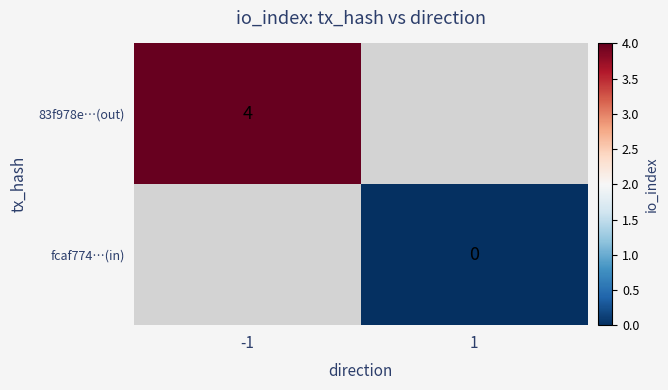

How many series are shown in this chart?

2